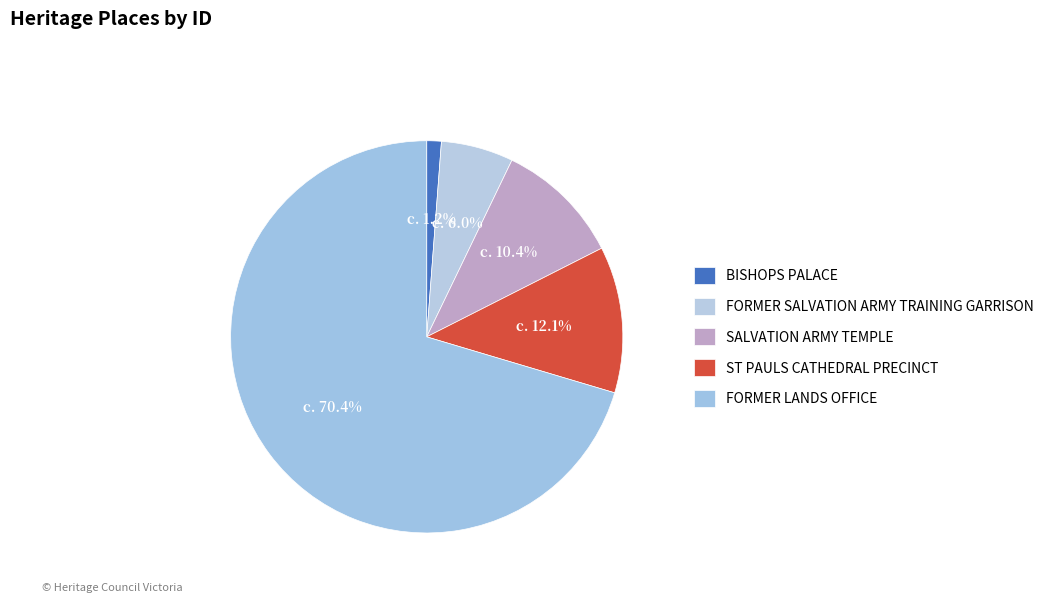

To the nearest percent, what is the difference between the FORMER SALVATION ARMY TRAINING GARRISON and BISHOPS PALACE slice percentages?

5%